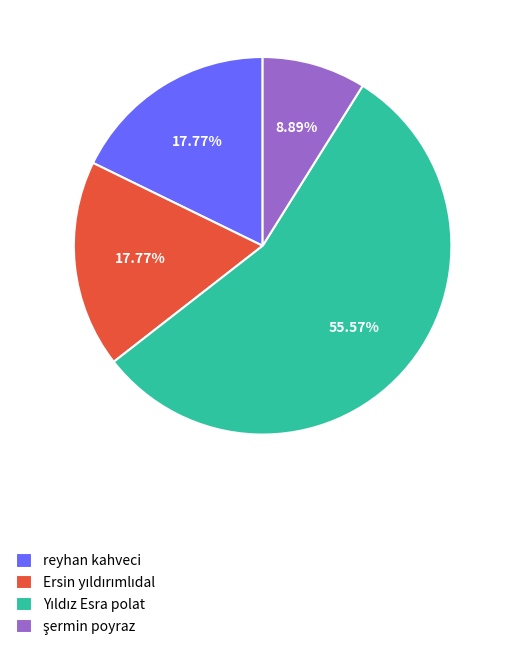

Is it true that reyhan kahveci is 18% of the pie?

True